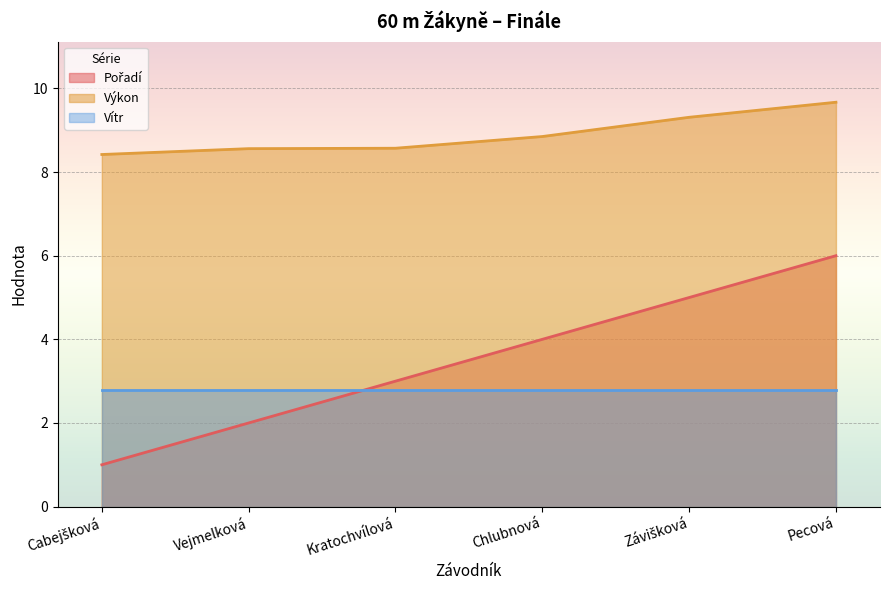

True or false: Výkon has more than 0 interior local peaks.

False